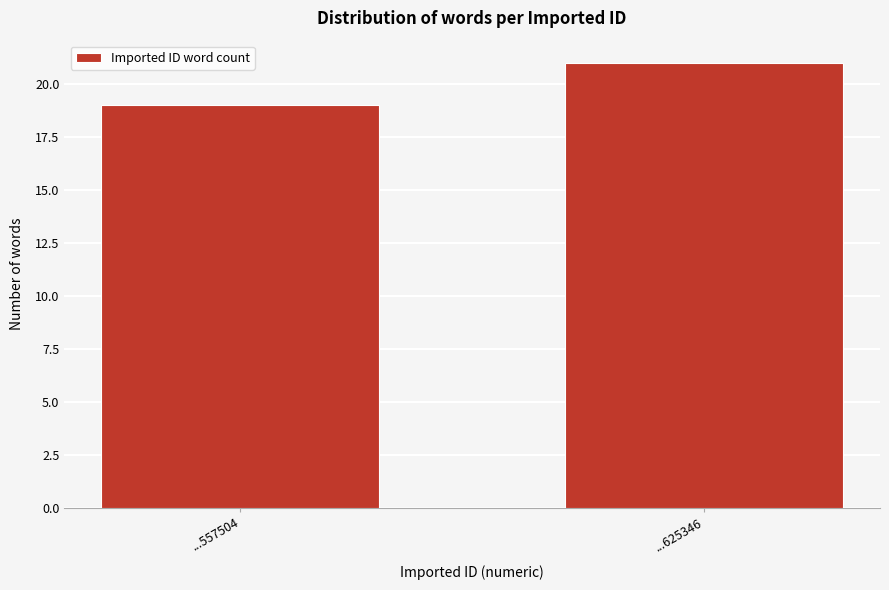

Reading left to right, list all the values displayed in this chart.

...557504=19	...625346=21